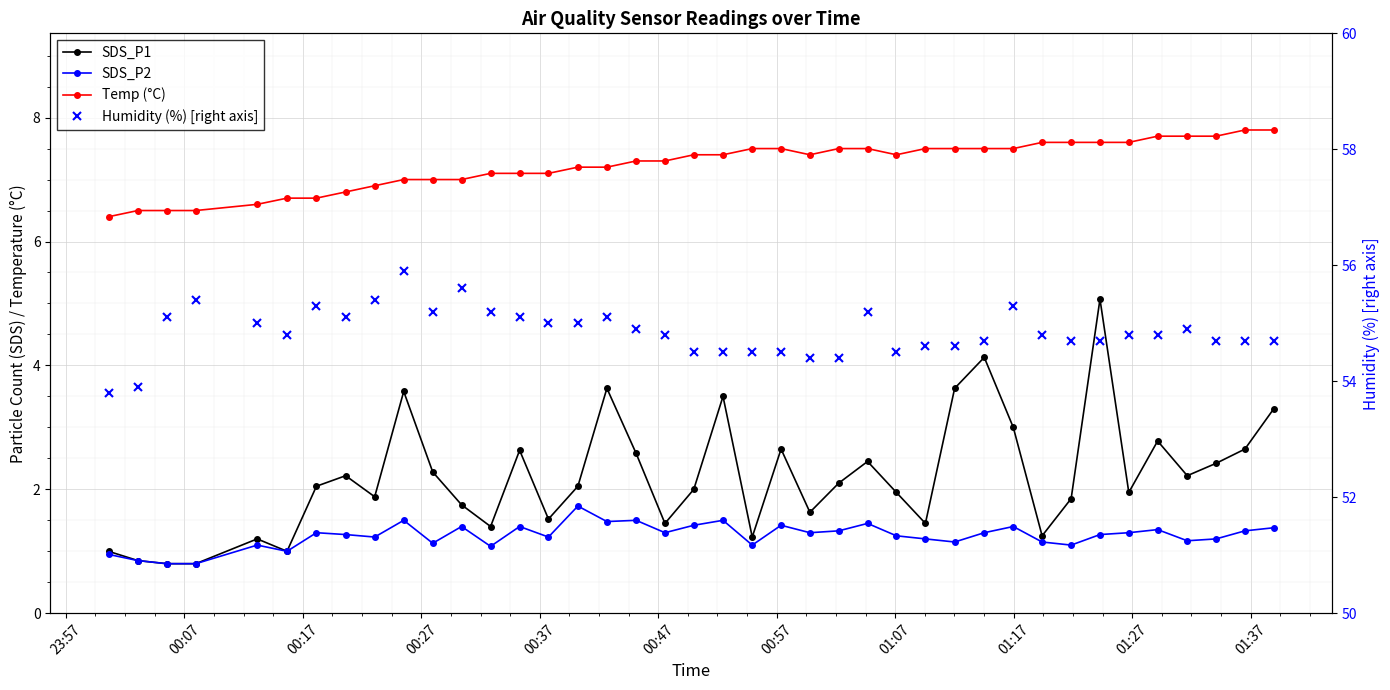

What is the difference between the second highest and minimum values in the Temp (°C) series?

1.4